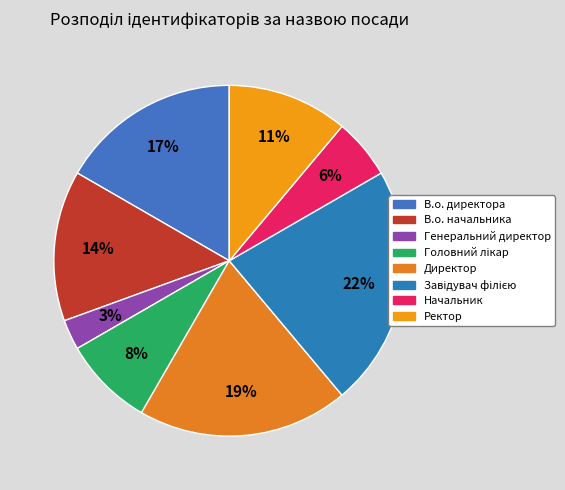

Which has a higher value, Директор or Начальник?

Директор